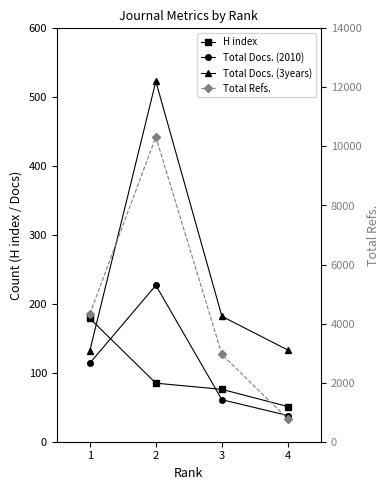

True or false: H index has more than 2 points higher than both neighbors.

False